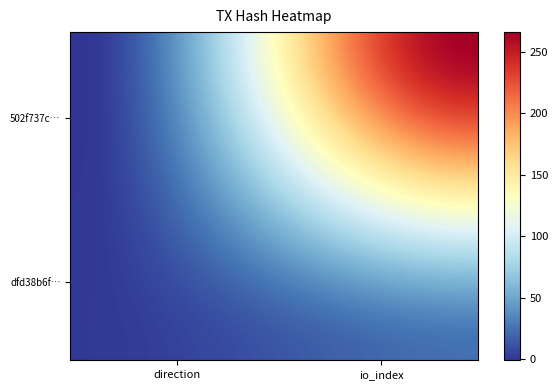

How many data points does each series have?

40